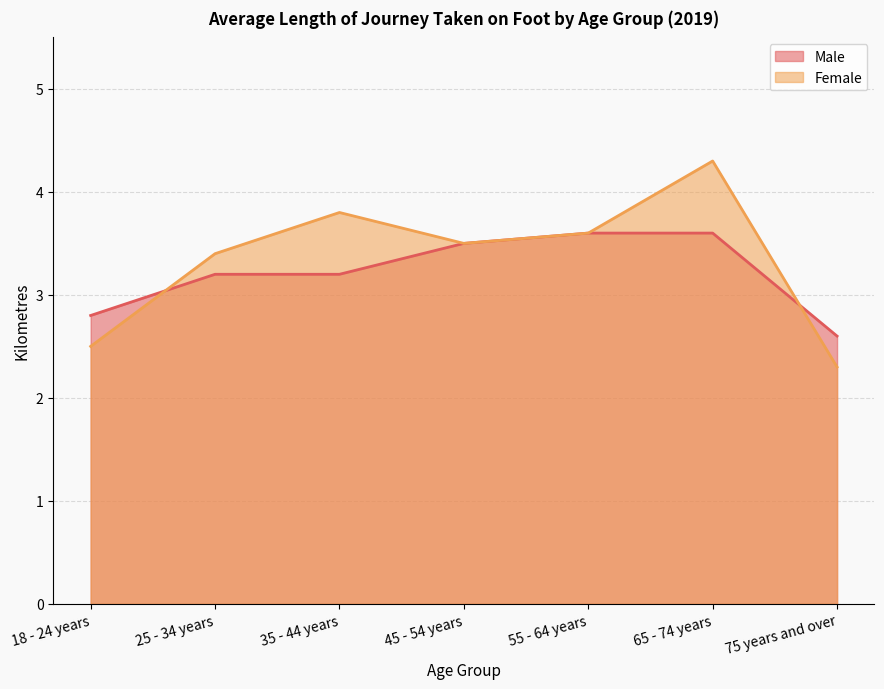

Rank the categories by Female value from lowest to highest.

75 years and over, 18 - 24 years, 25 - 34 years, 45 - 54 years, 55 - 64 years, 35 - 44 years, 65 - 74 years